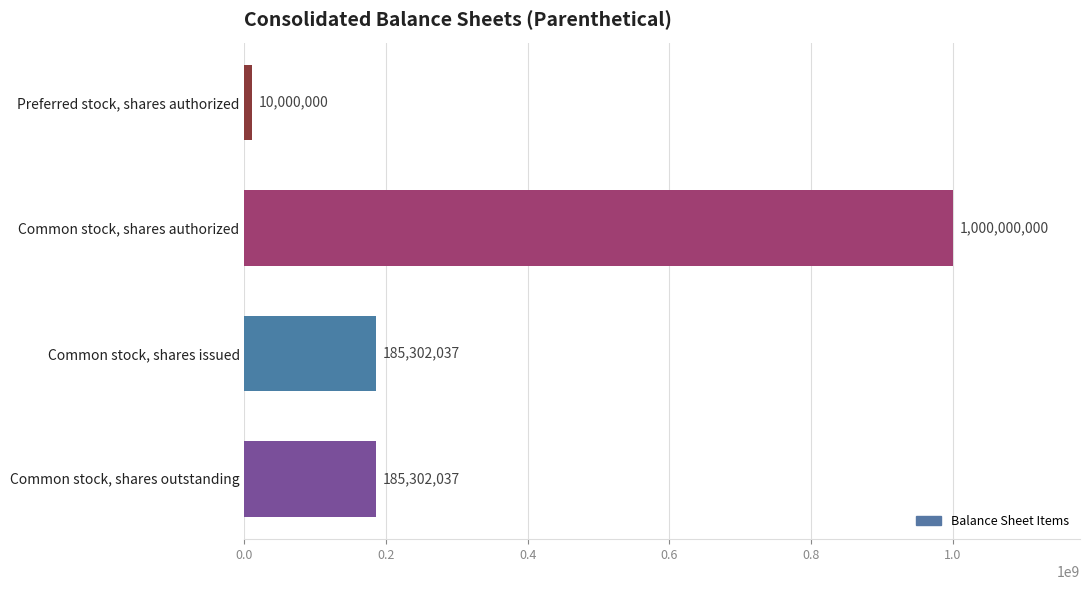

What is the greatest value displayed?

1000000000